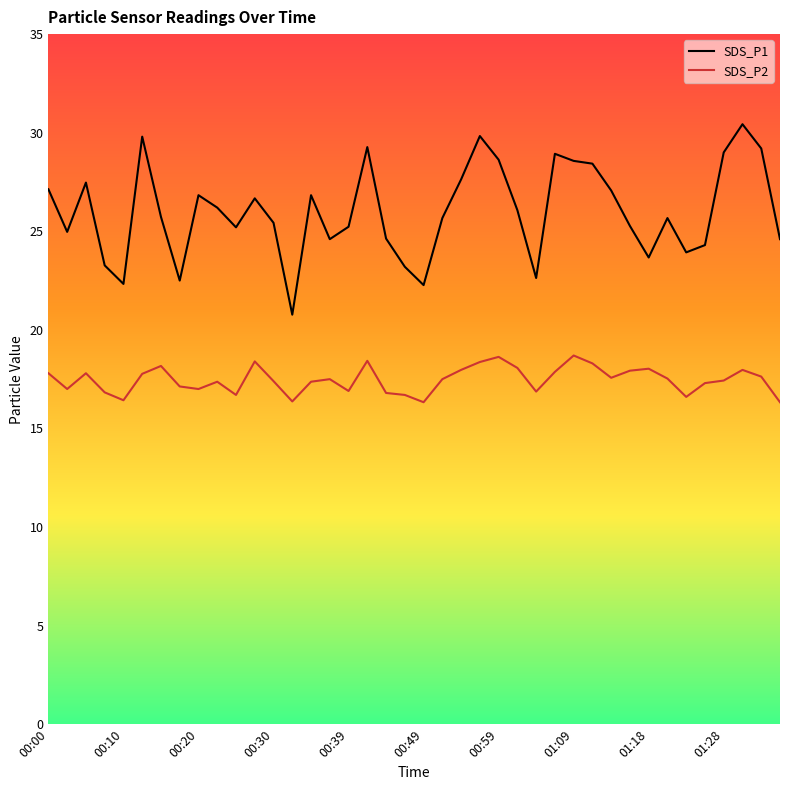

Which series has the widest spread of values?

SDS_P1